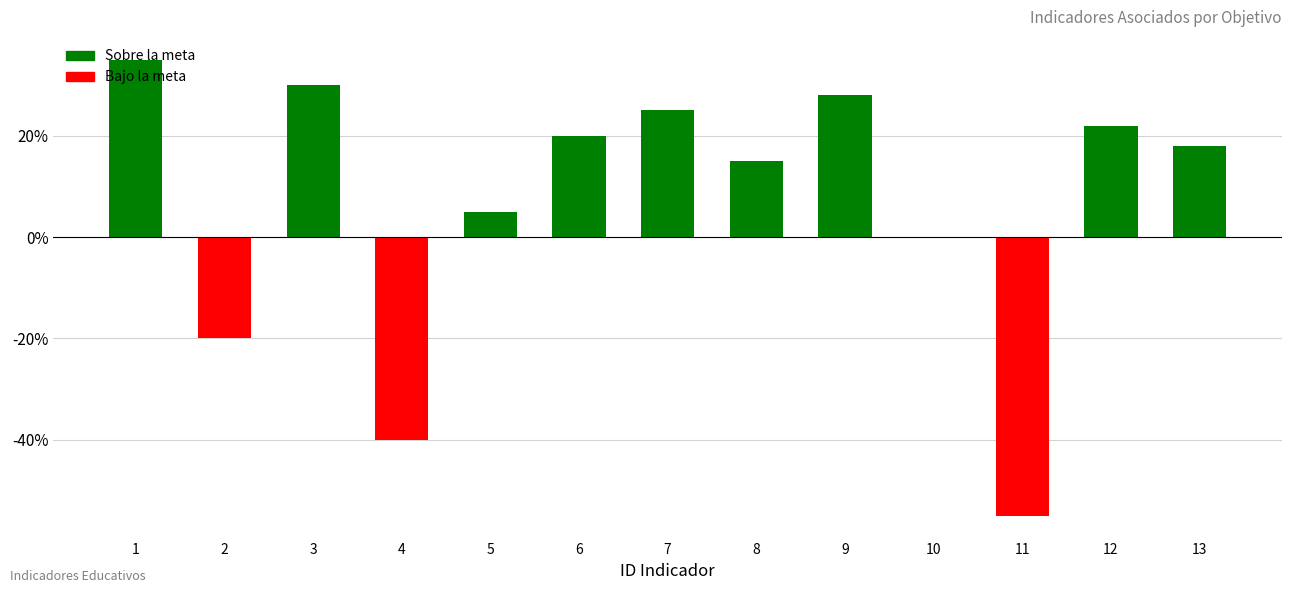

True or false: the data shows 44 at 7.

False